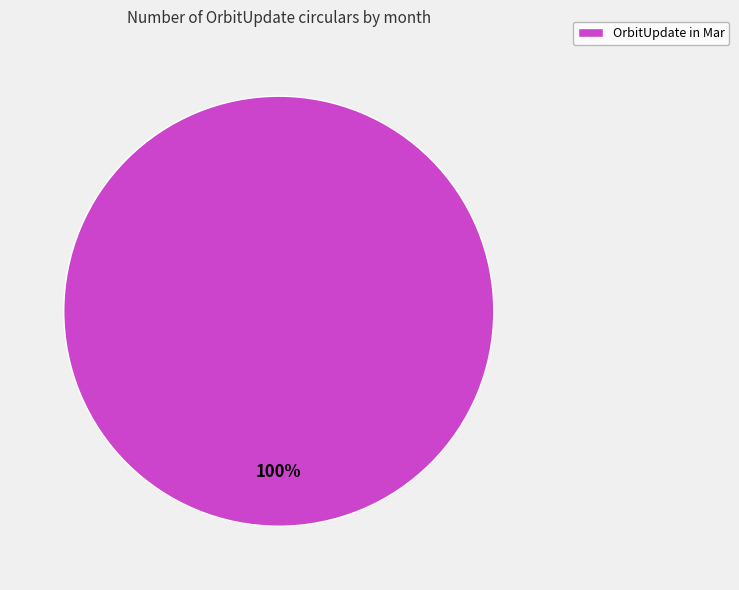

How many segments does this pie chart have?

1